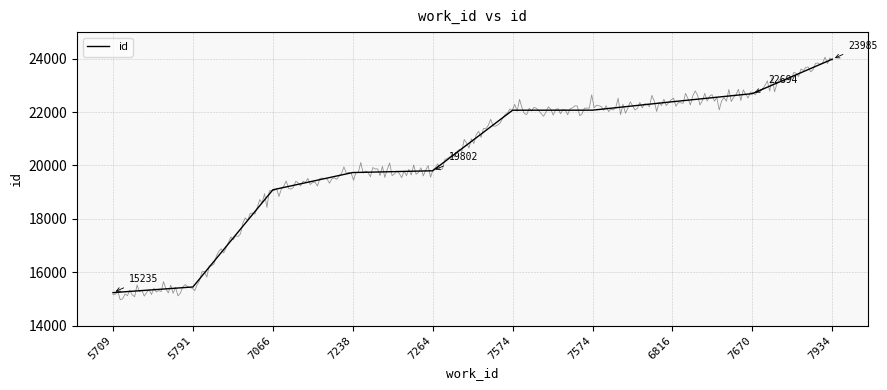

What is the difference between the maximum and minimum values?

8750